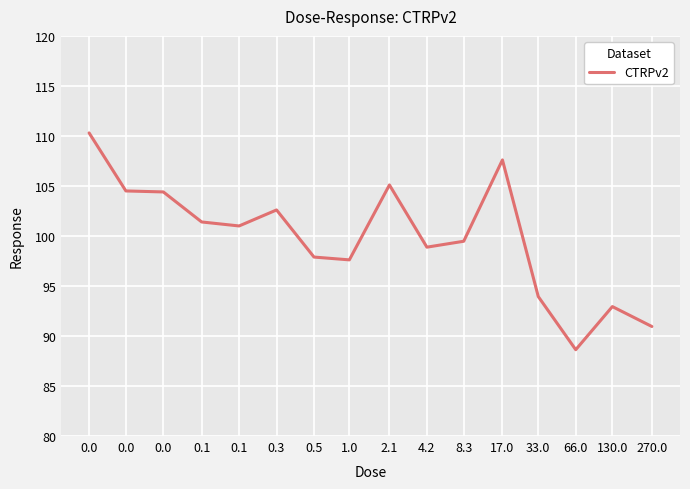

What is the difference between the maximum and minimum values?

21.7